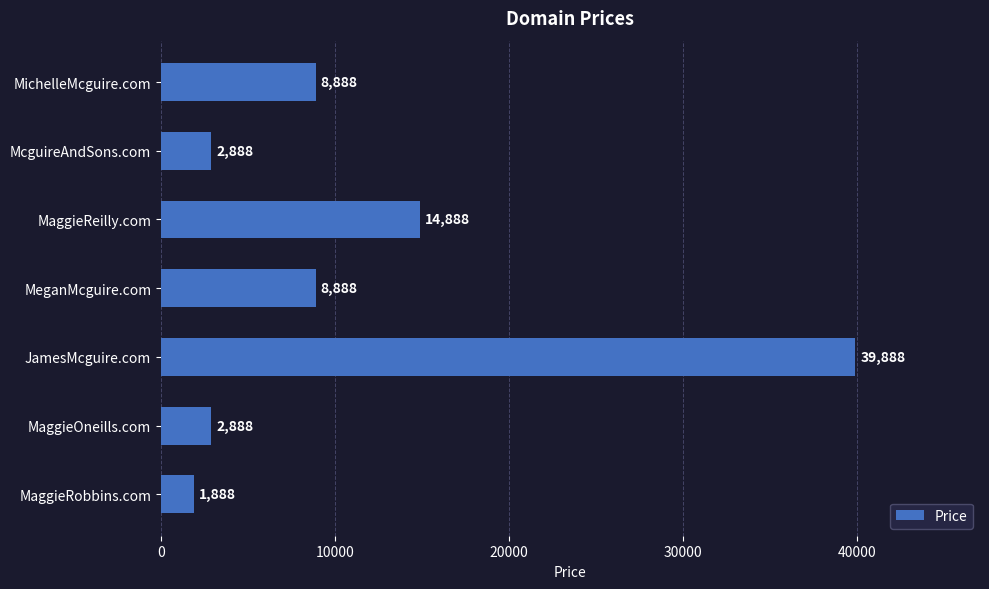

Approximately how many times larger is the value at MaggieReilly.com compared to MaggieRobbins.com?

7.9